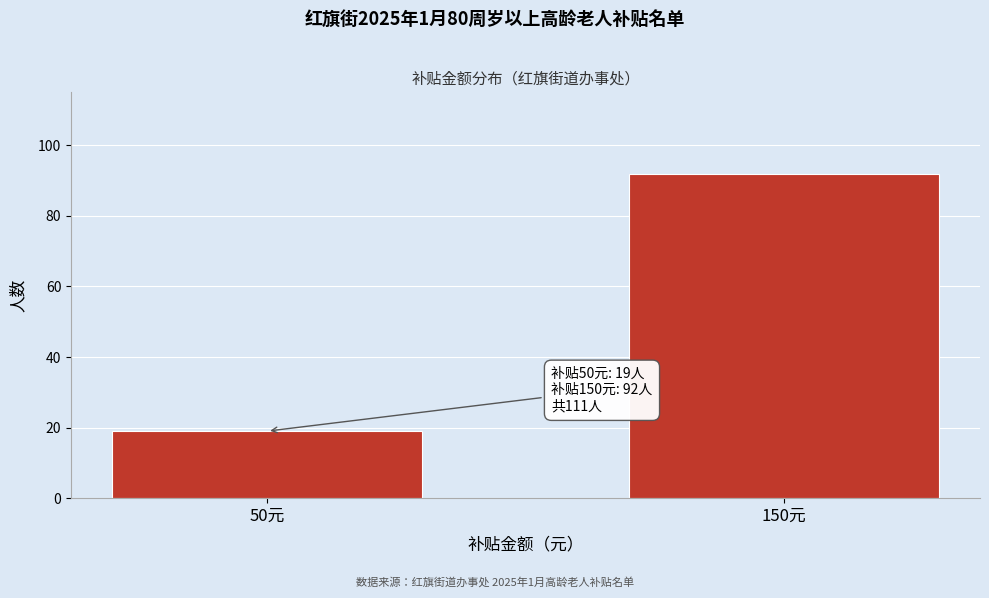

Reading right to left, list all the values displayed in this chart.

150元=92	50元=19